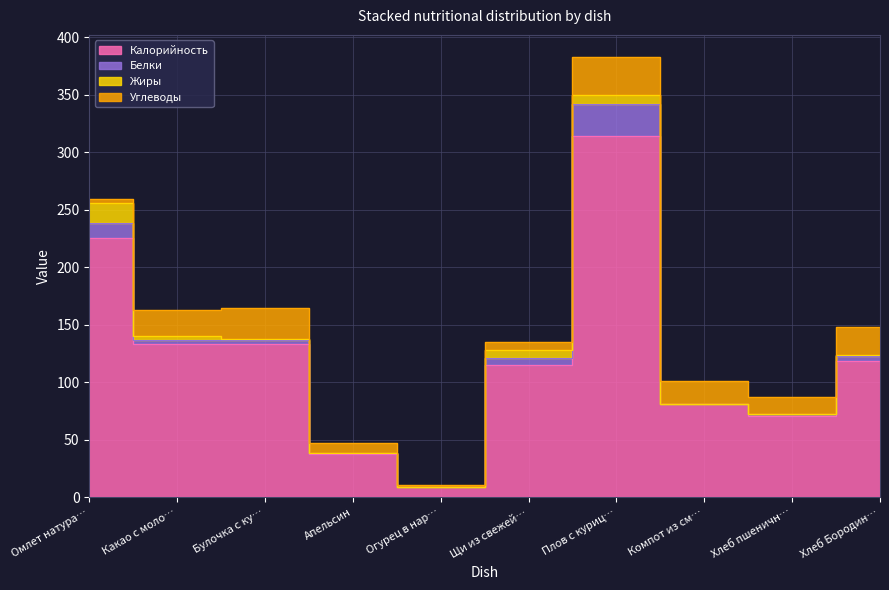

What is the sum of the Жиры values at Хлеб пшеничный and Огурец в нарезке?

0.3